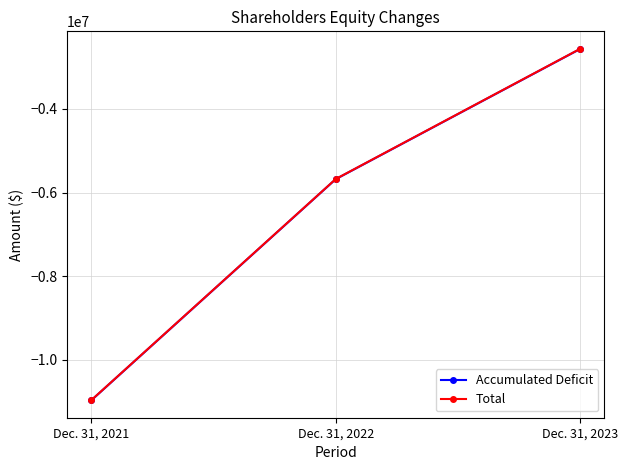

The Total series shows -2418020 at Dec. 31, 2021. True or false?

False